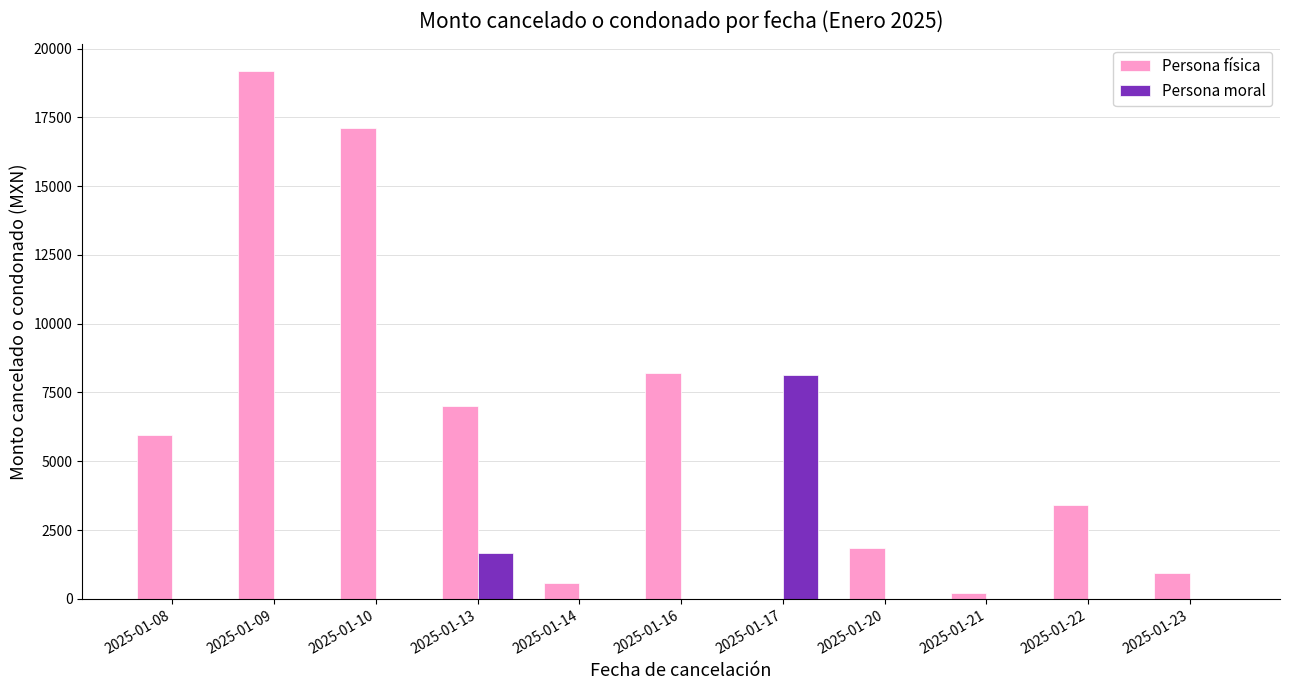

Which category has the highest value in the Persona física series?

2025-01-09